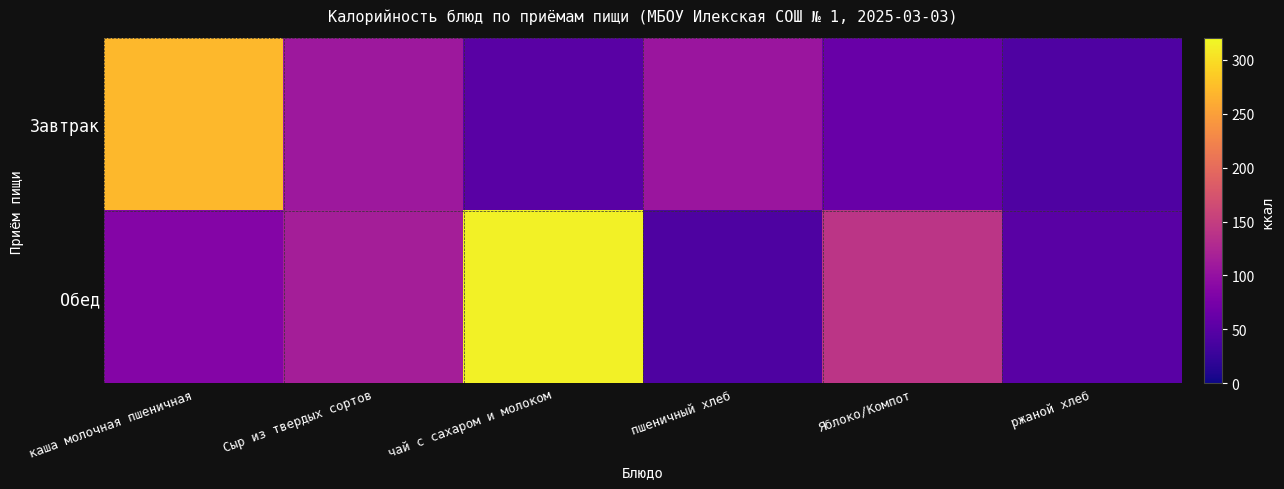

Count the number of categories in the chart.

6